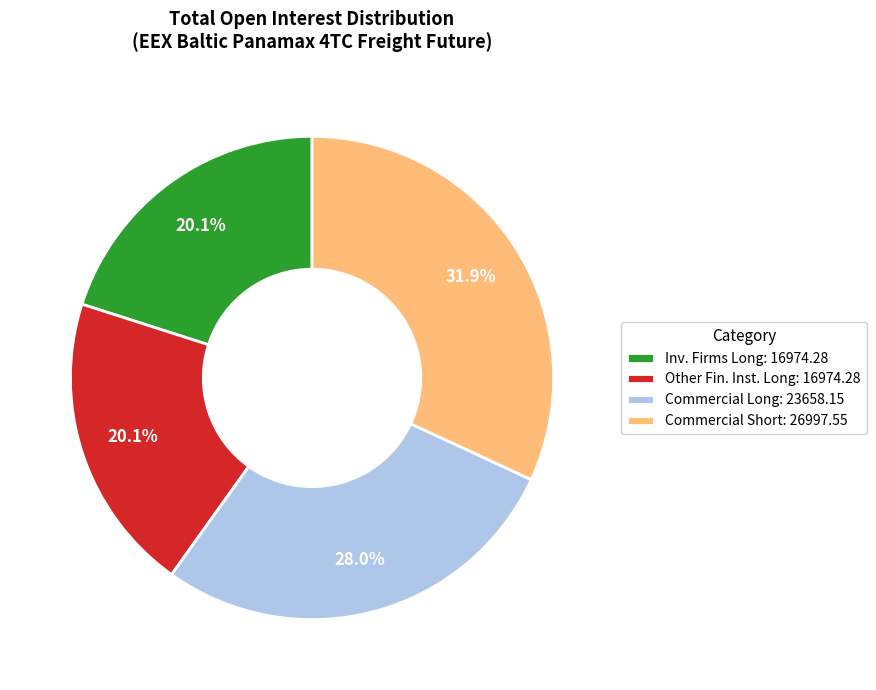

How many slices are in this pie chart?

4